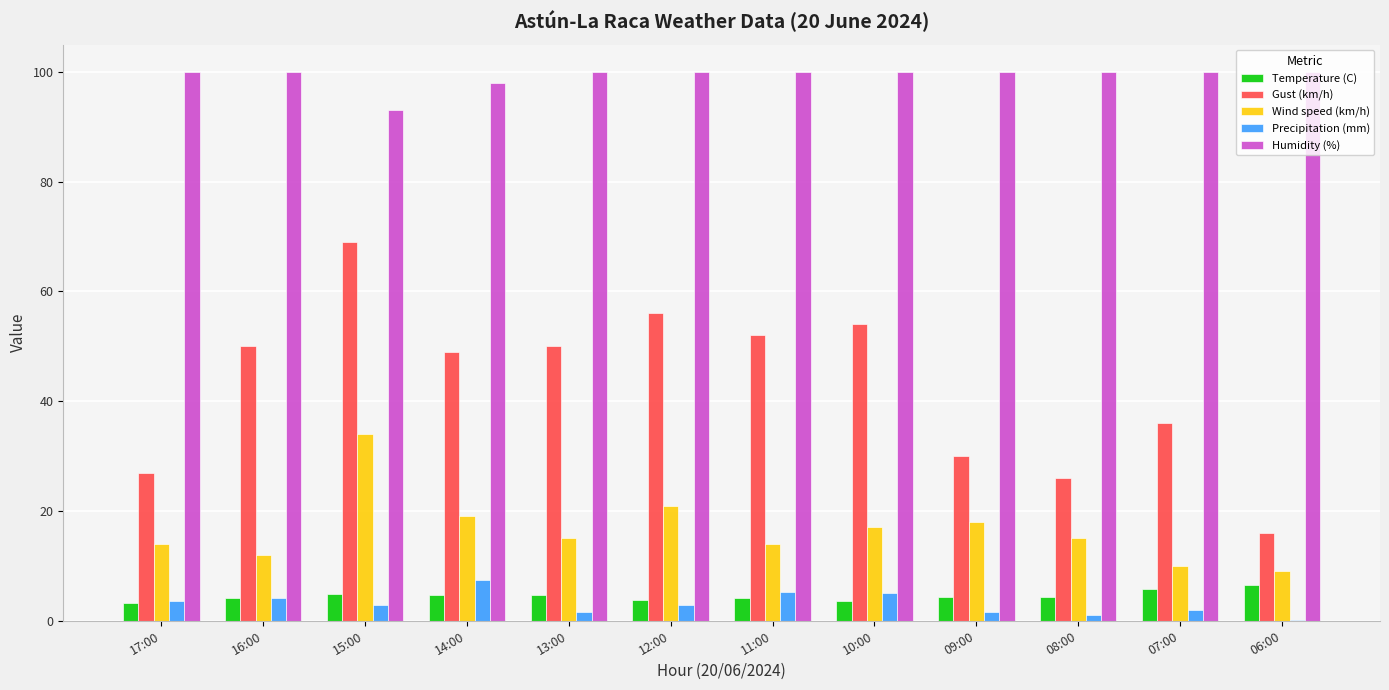

What is the sum of all Wind speed (km/h) values?

198.0